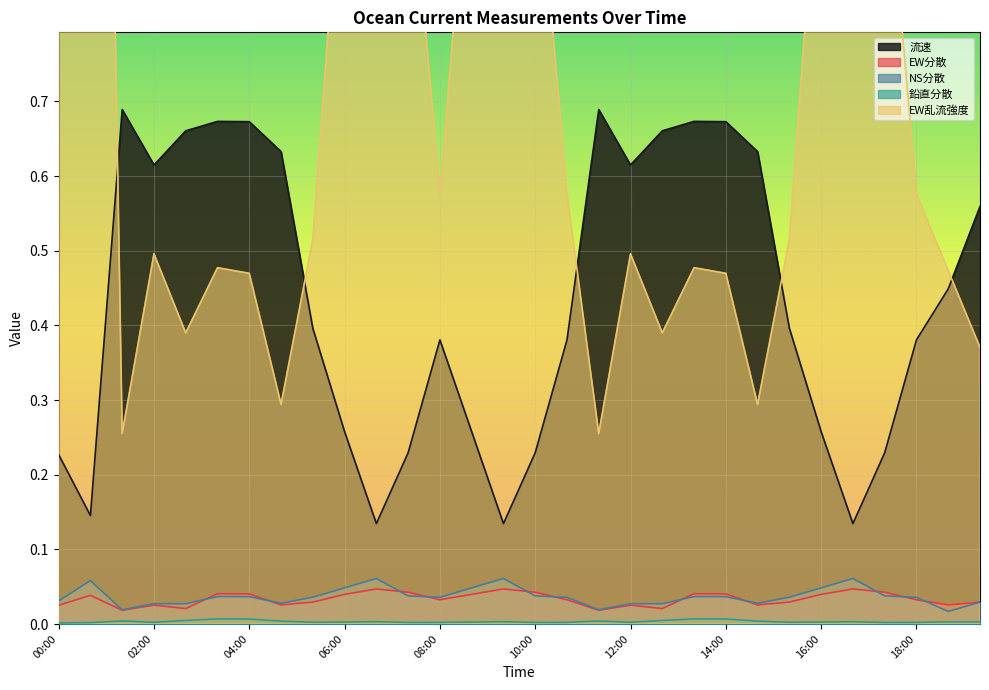

How many lines are shown in the chart?

5